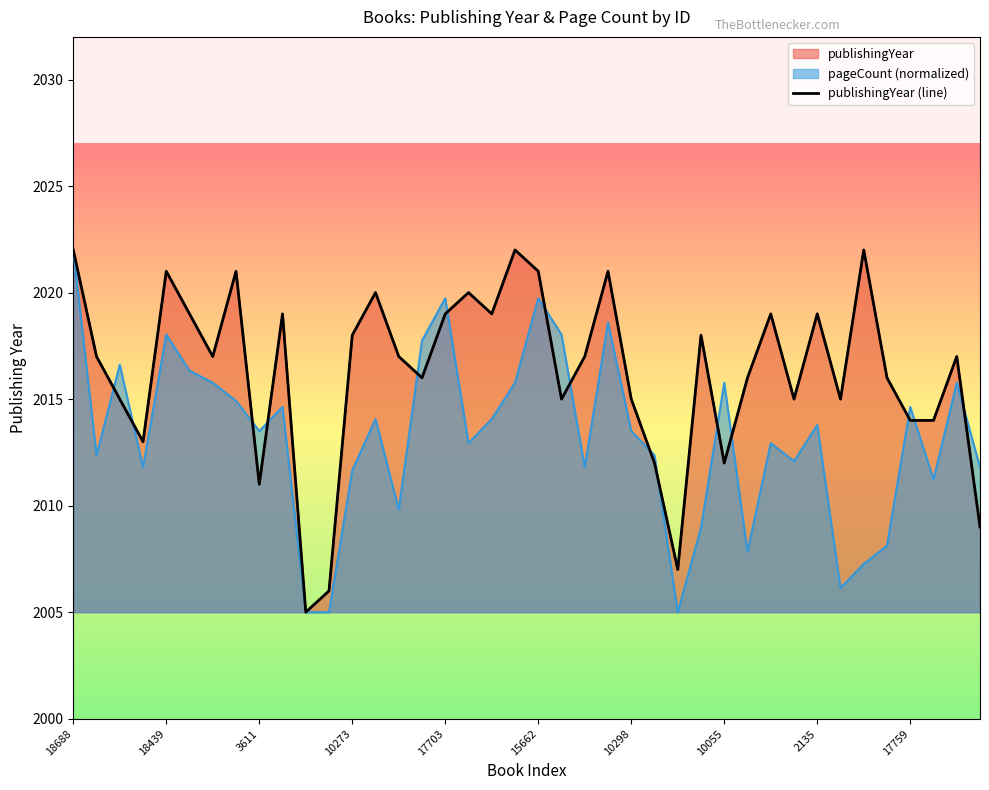

How many data points are above 2017?

17